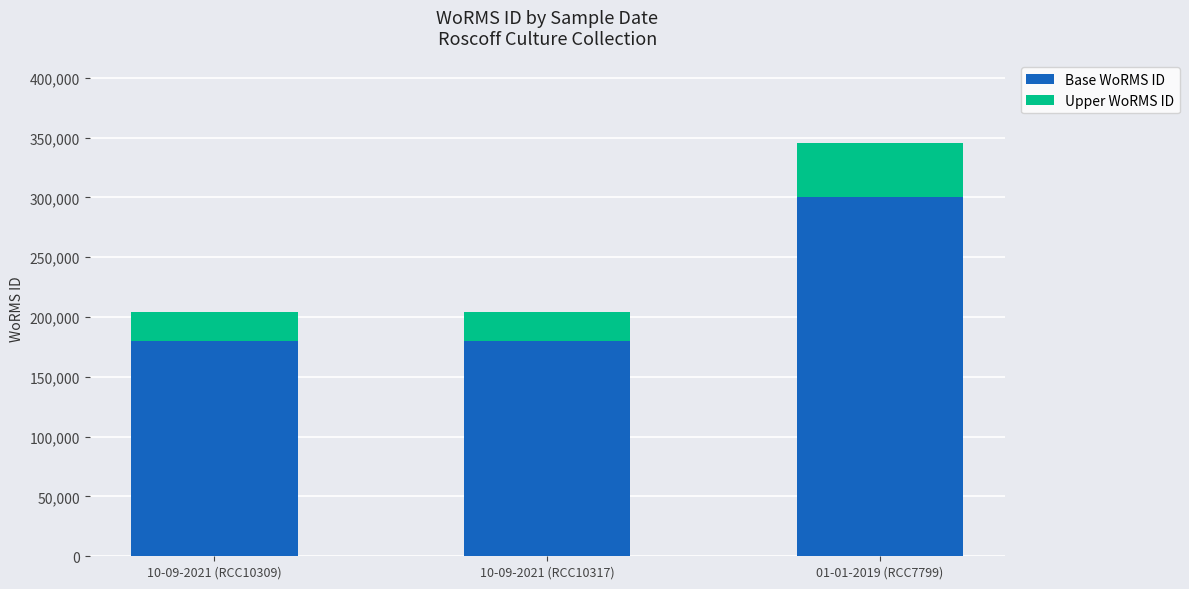

What is the minimum value for Base WoRMS ID?

180000